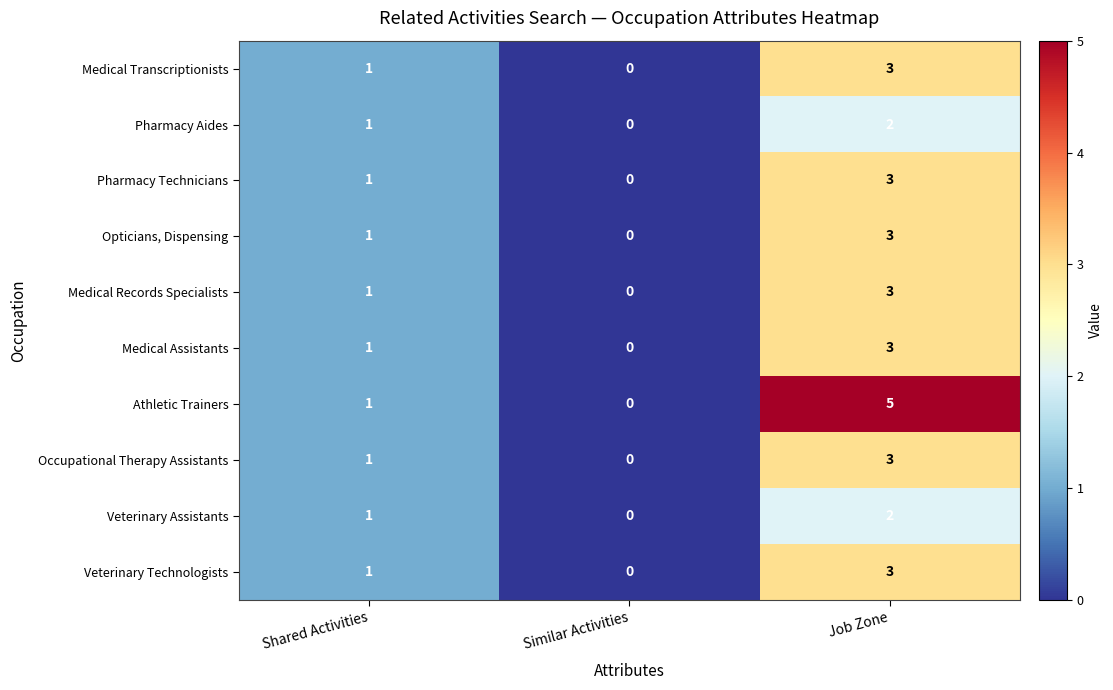

True or false: Veterinary Assistants has a value of 1 at Shared Activities.

True